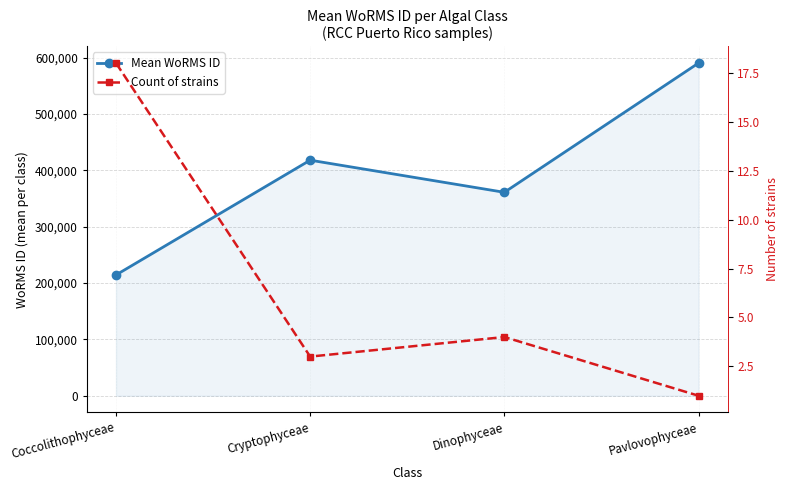

Between Coccolithophyceae and Pavlovophyceae, which is larger?

Pavlovophyceae